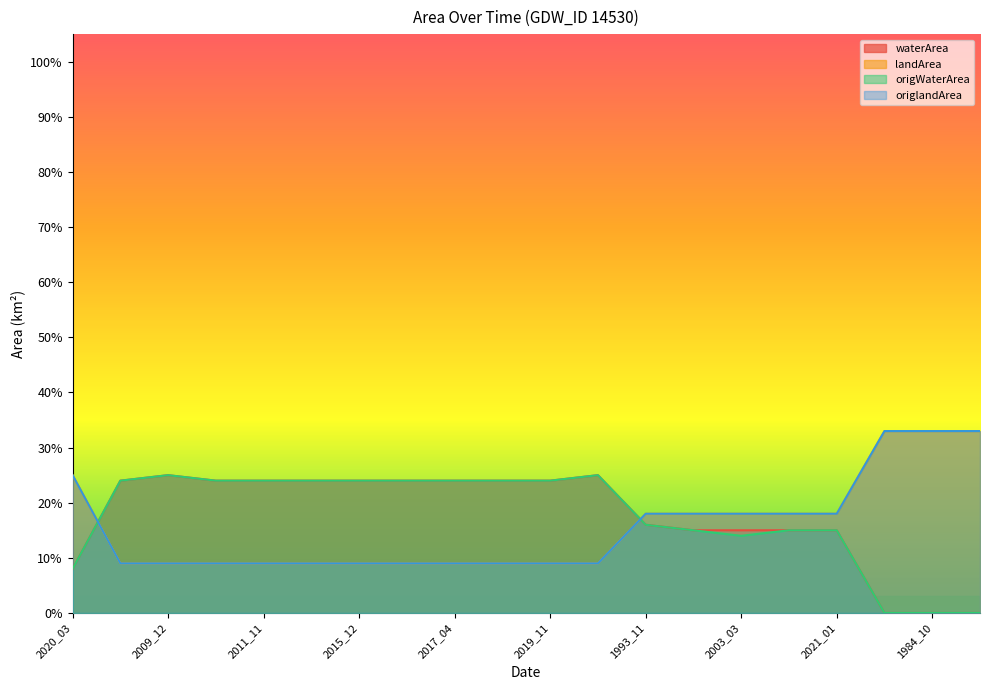

Which series changed the most between 2019_12 and 2003_03?

origWaterArea